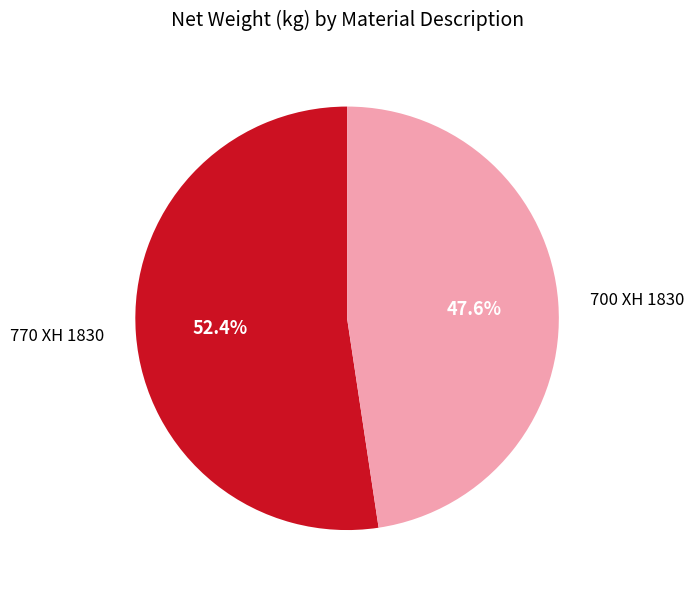

What is the ratio of the value at 770 XH 1830 to the value at 700 XH 1830?

1.1